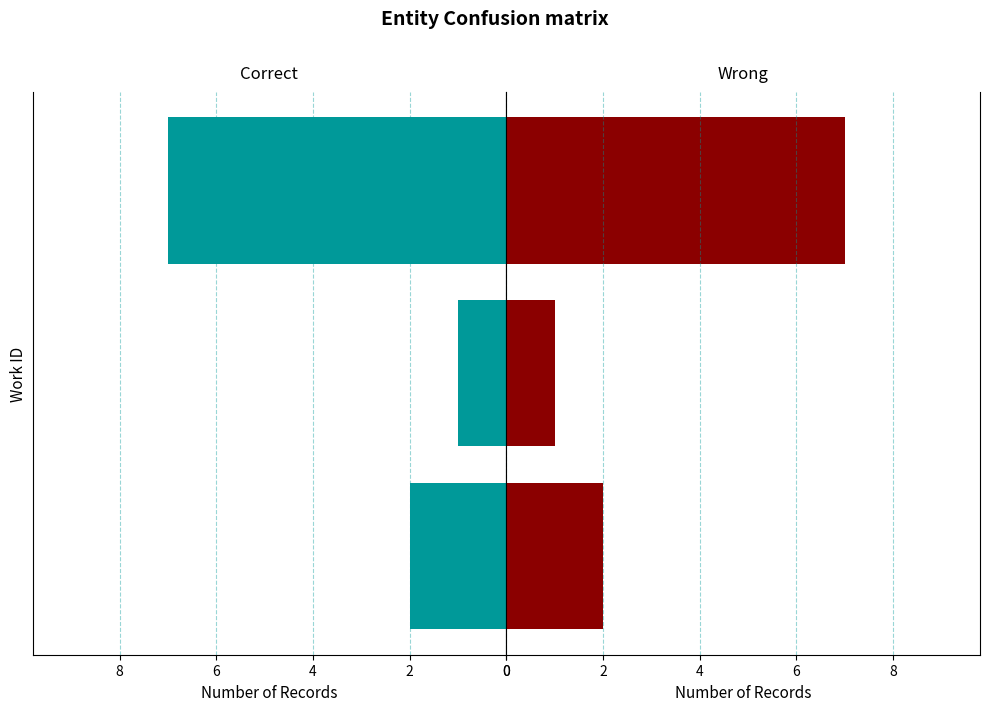

Which has a higher value, 7332 or 7382?

7382